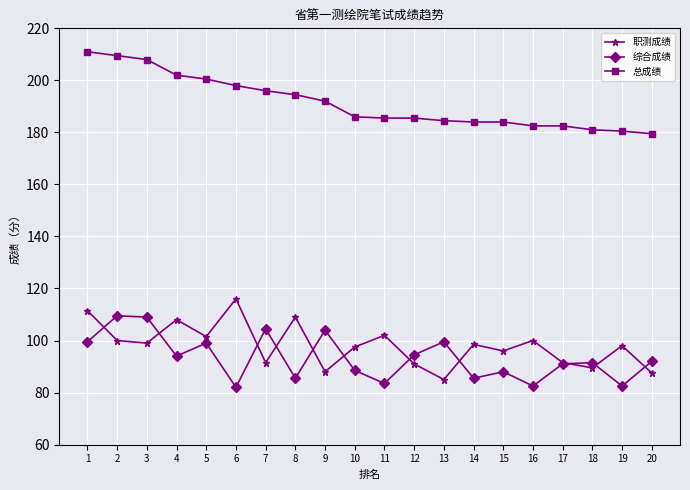

What is the total value across all series at 15?

368.0